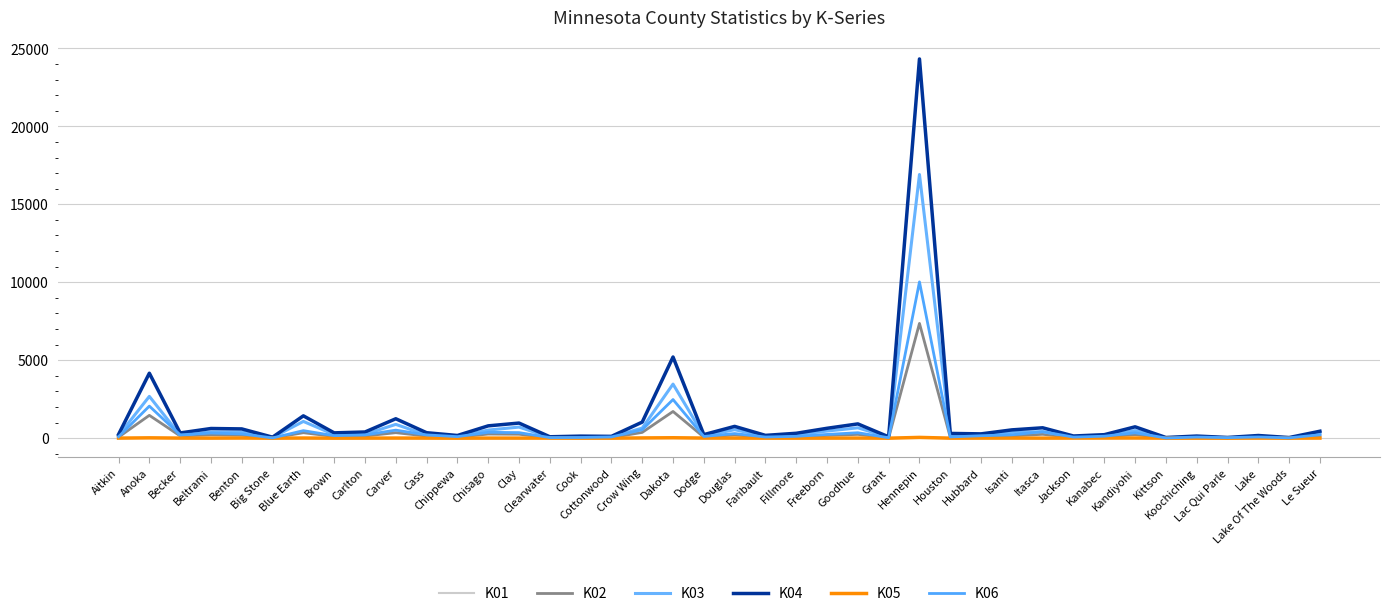

Where is K03 nearest to the value 8468?

Dakota